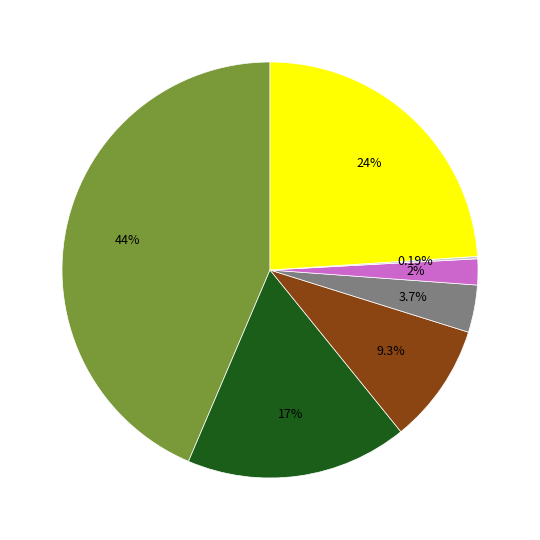

Does any single category account for the majority?

No